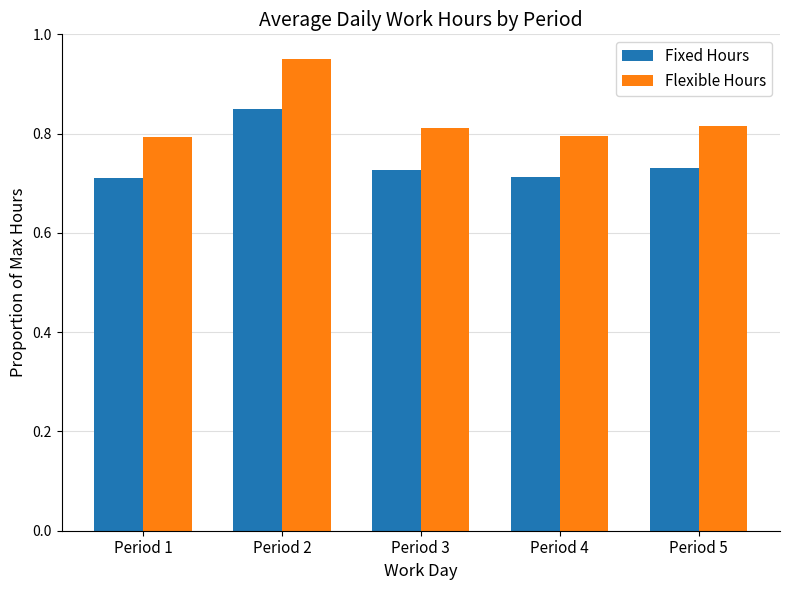

What is the sum of all Flexible Hours values?

4.2